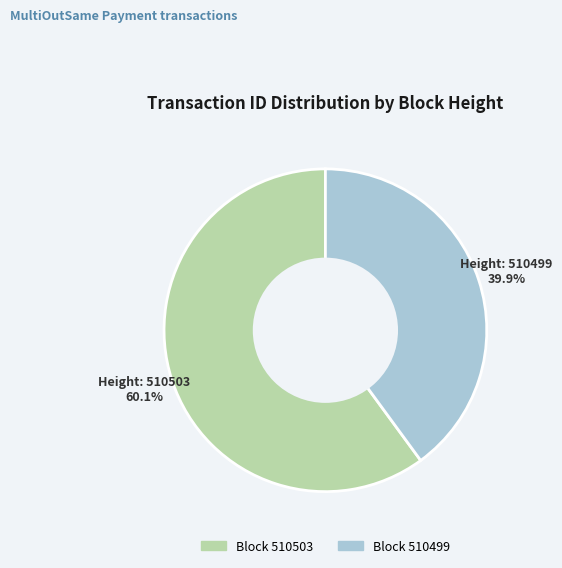

Is there any slice that represents more than half of the pie?

Yes